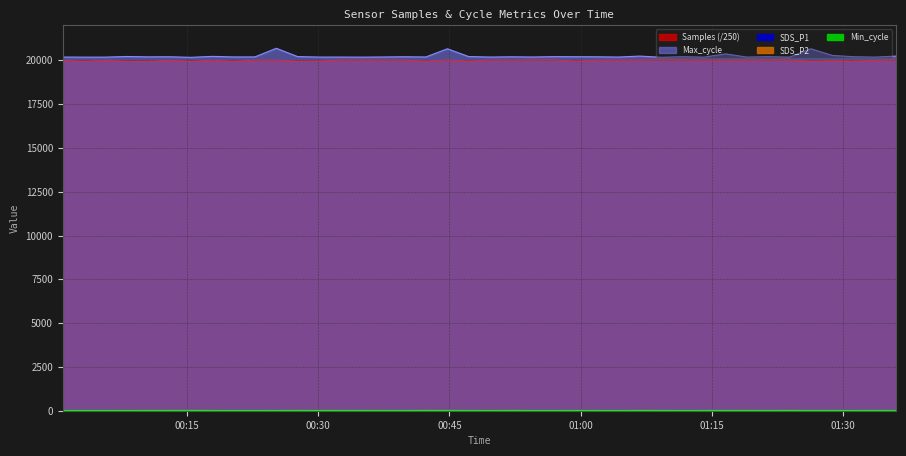

True or false: SDS_P1 and Max_cycle cross at least once.

False